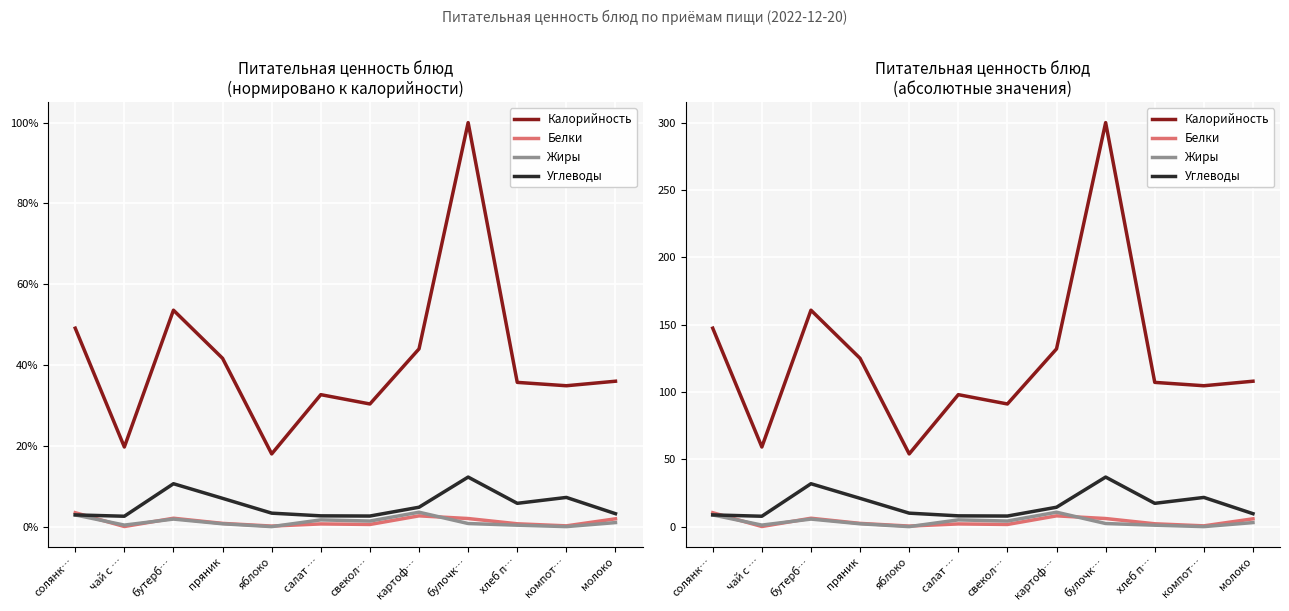

The Калорийность series shows 125.0 at пряник. True or false?

True